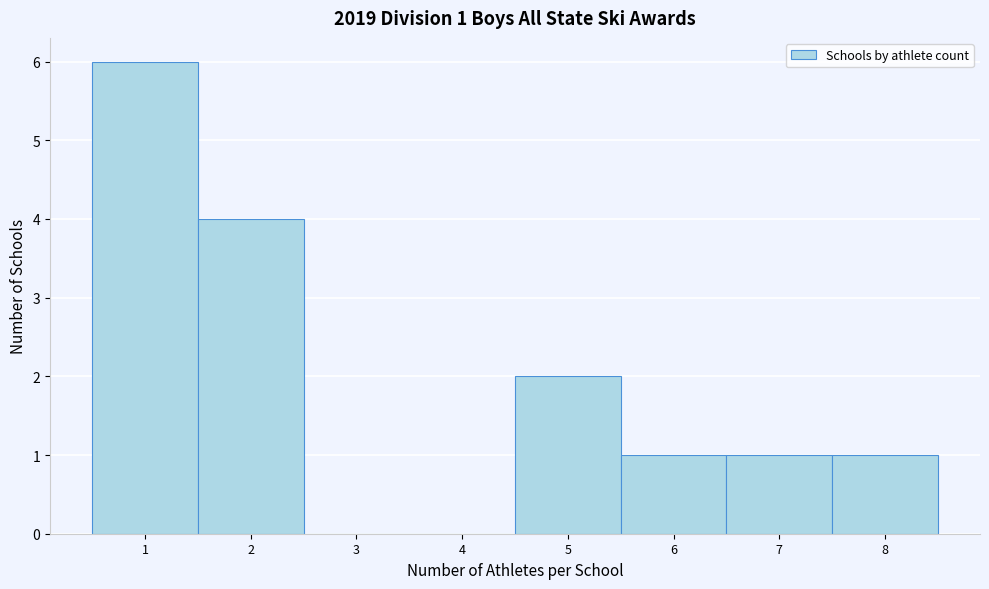

Over which range of the x-axis is the bar tallest?

0.5 to 1.5